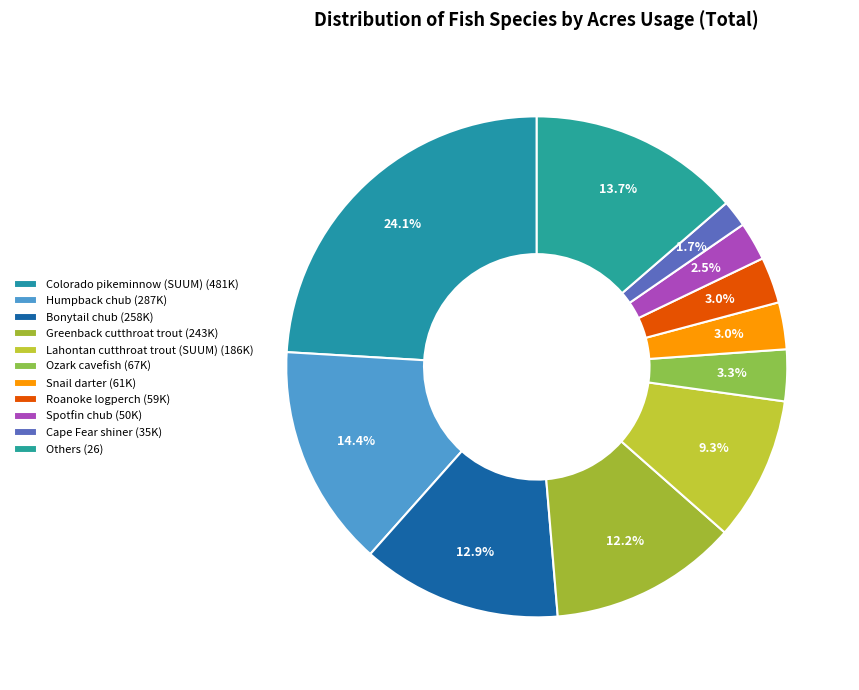

How many segments does this pie chart have?

11